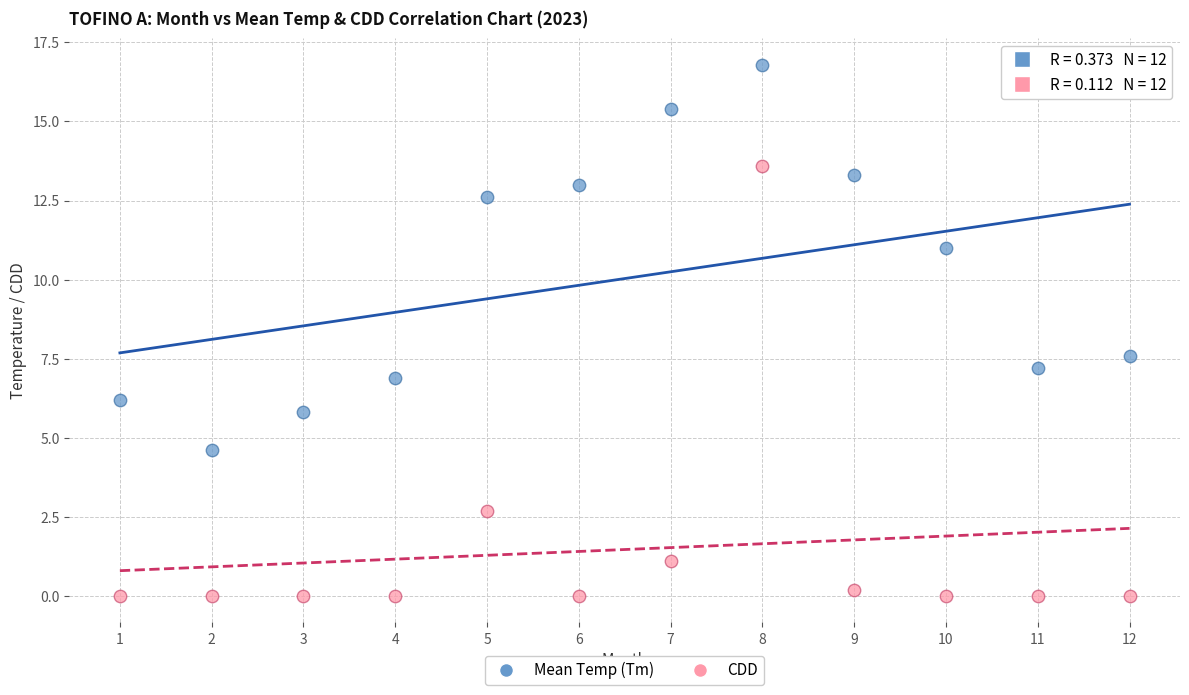

Which series reaches the minimum Y coordinate?

CDD